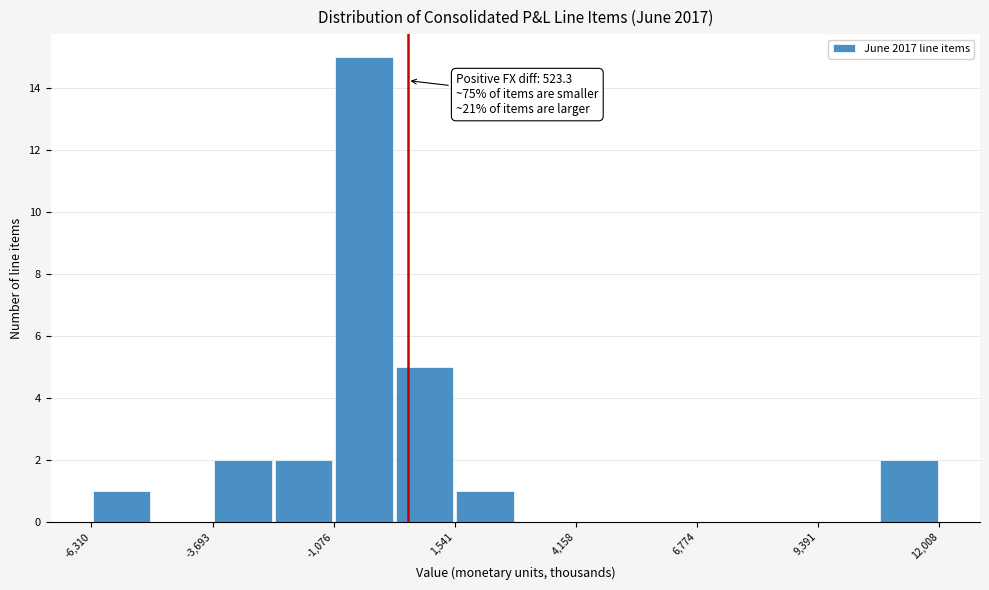

Read against the x-axis, roughly where is the centre of the tallest bar?

-500